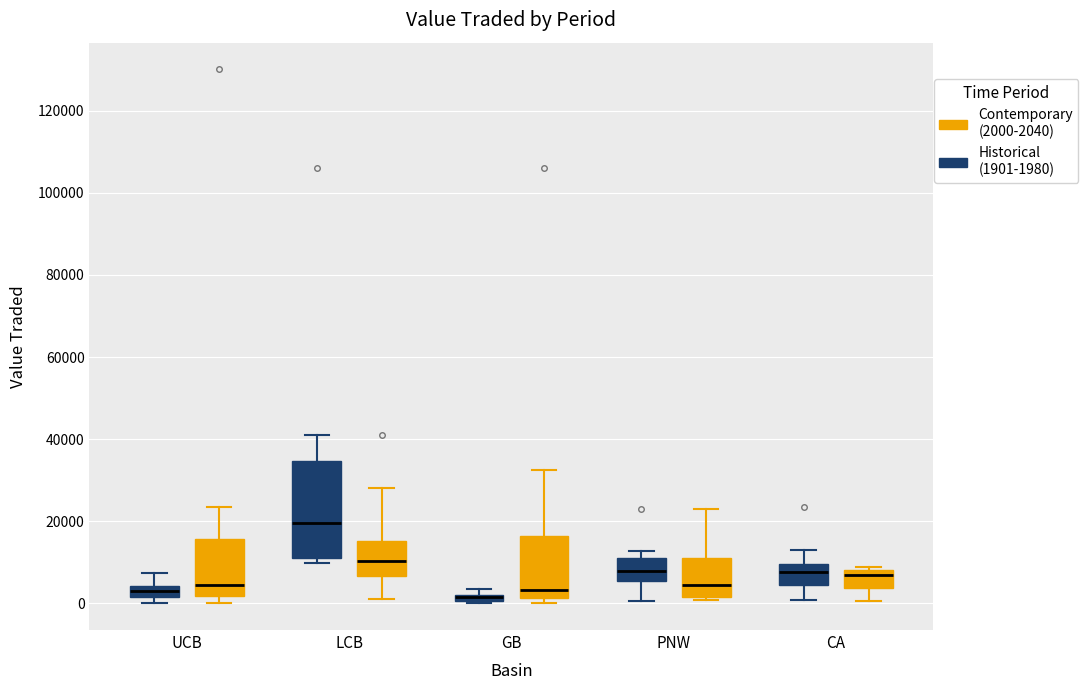

Where is the upper edge of the box for PNW (Historical (1901-1980)) on the y-axis? The values are not printed on the chart, so give them approximately, as read against the axis.

12000